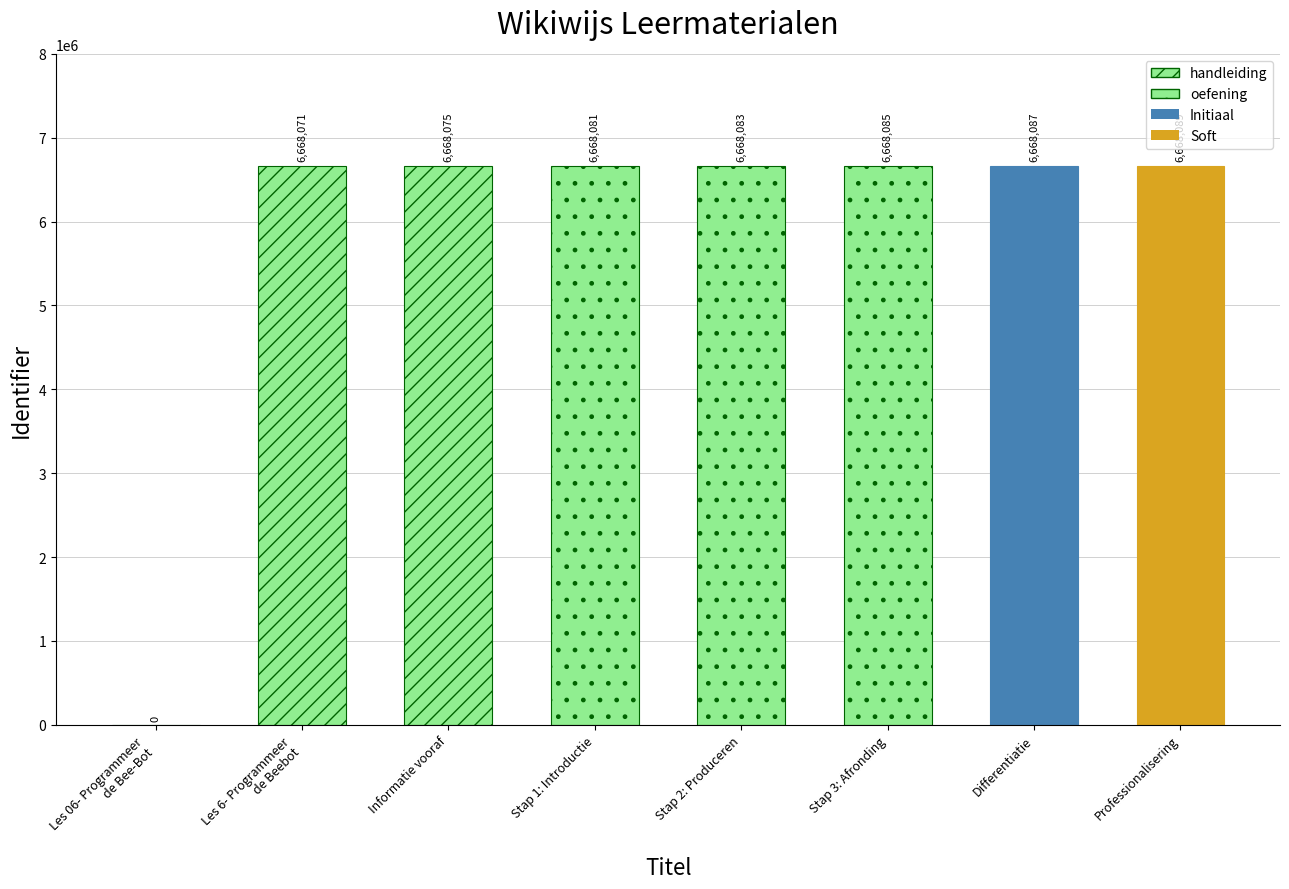

Is it true that the value at Informatie vooraf is 6668075?

True